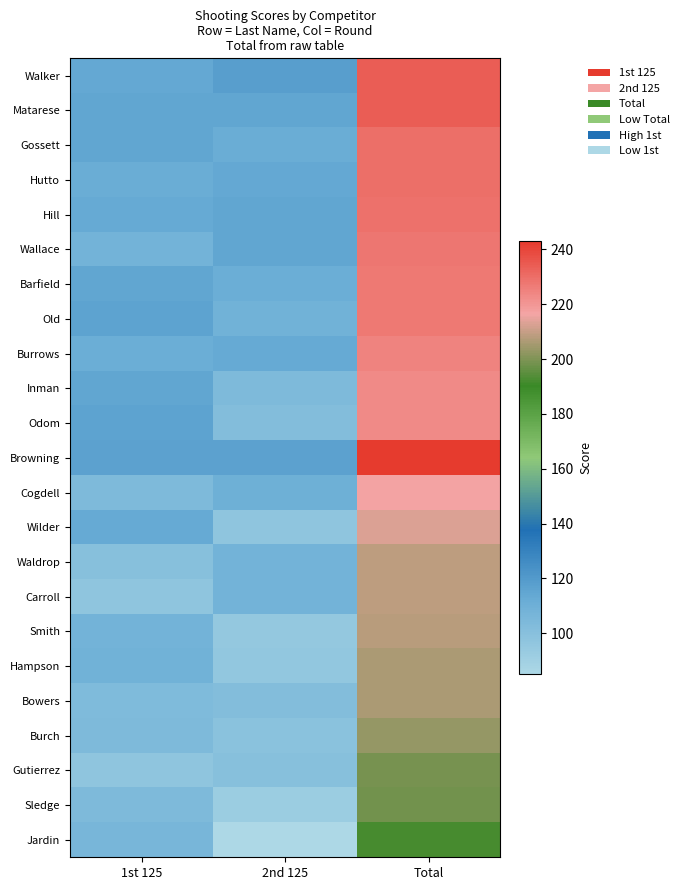

What is the smallest value displayed?

85